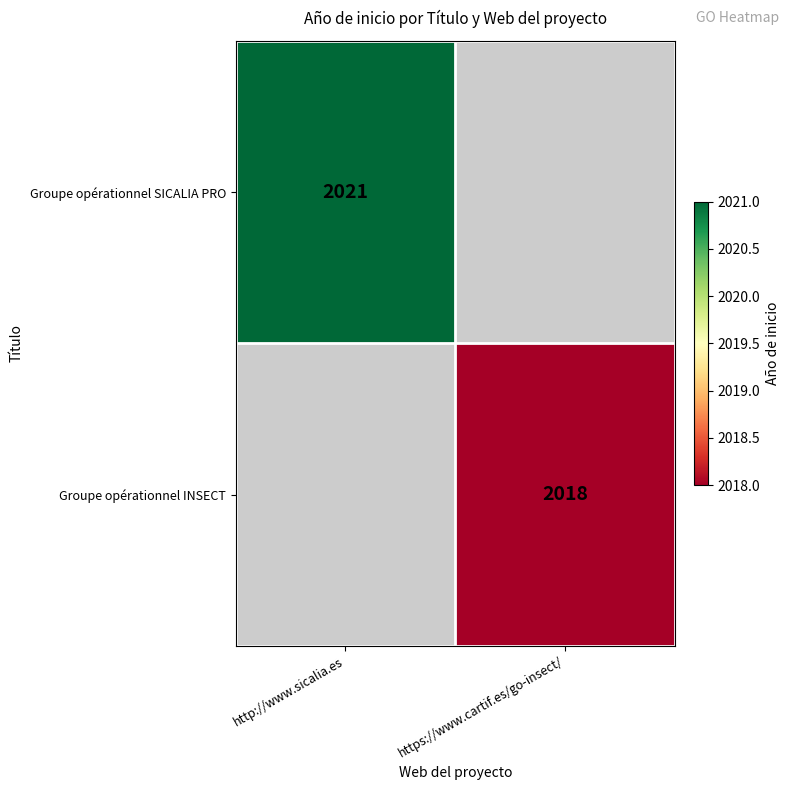

The value of Groupe opérationnel INSECT at https://www.cartif.es/go-insect/ is 1359. True or false?

False